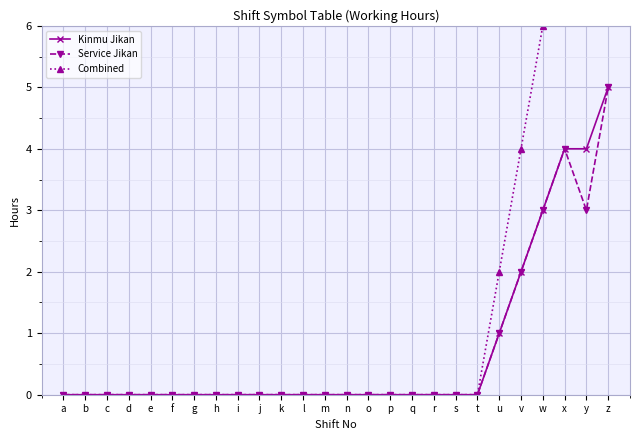

What is the highest value of the Service Jikan series?

5